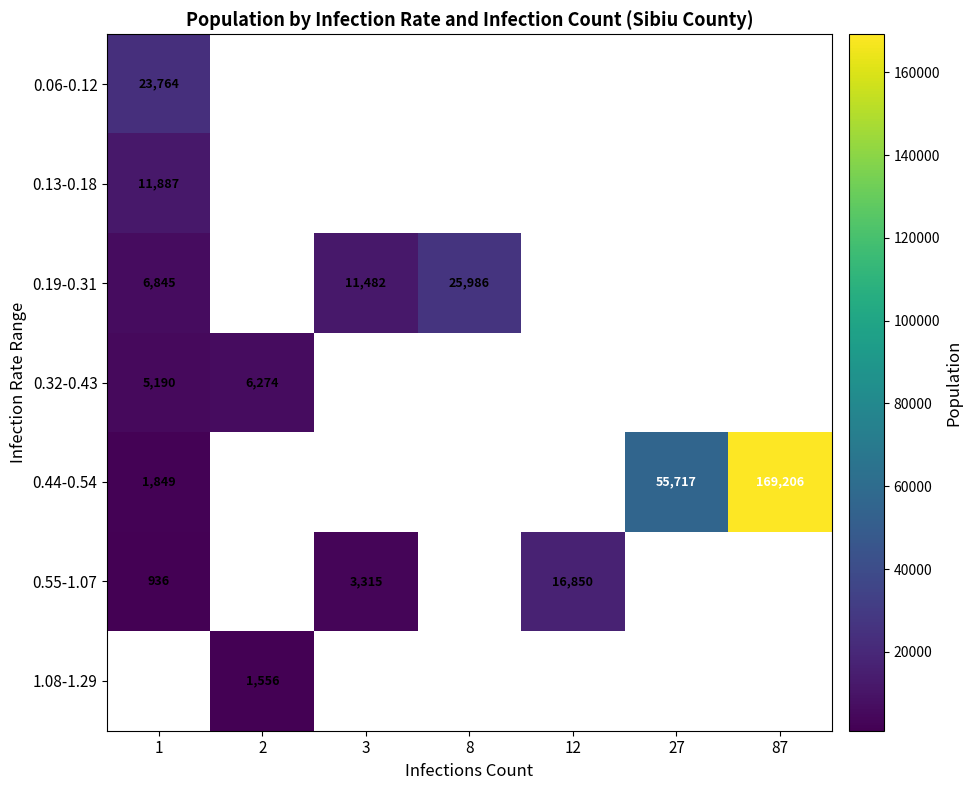

What is the minimum value shown in the chart?

936.0